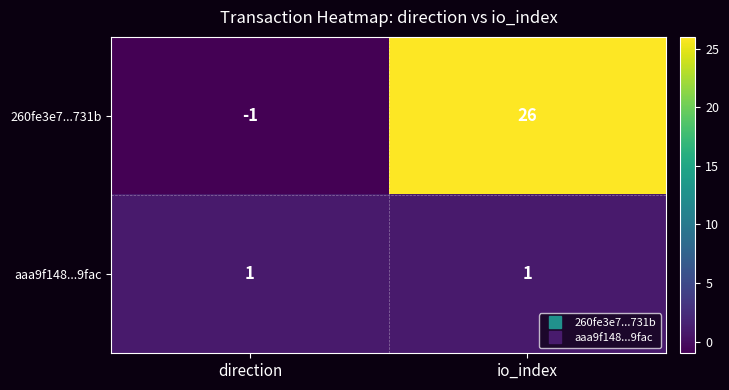

List the series in order of their peak value, highest first.

260fe3e7...731b, aaa9f148...9fac